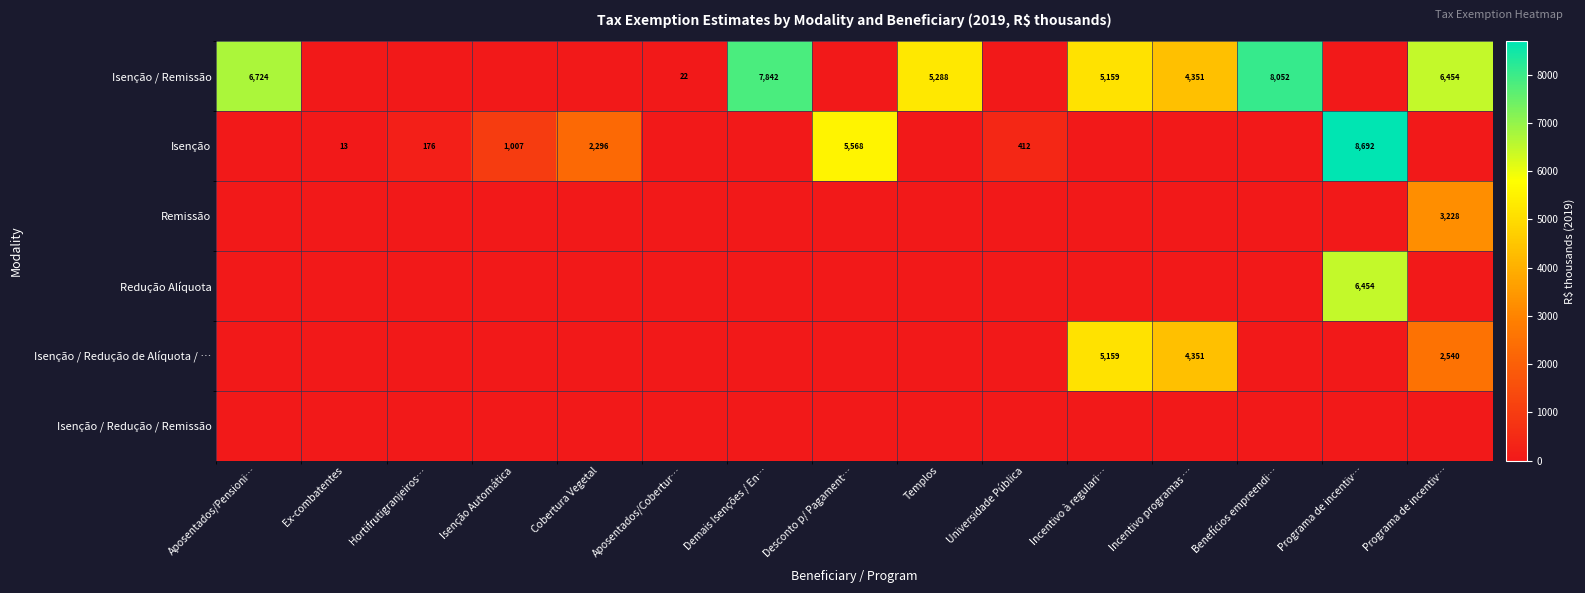

What is the difference between the maximum and minimum values in the Redução Alíquota series?

6454.2